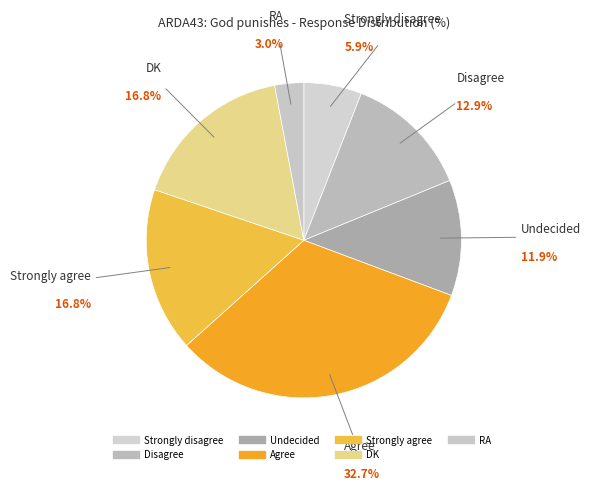

How many slices are in this pie chart?

7